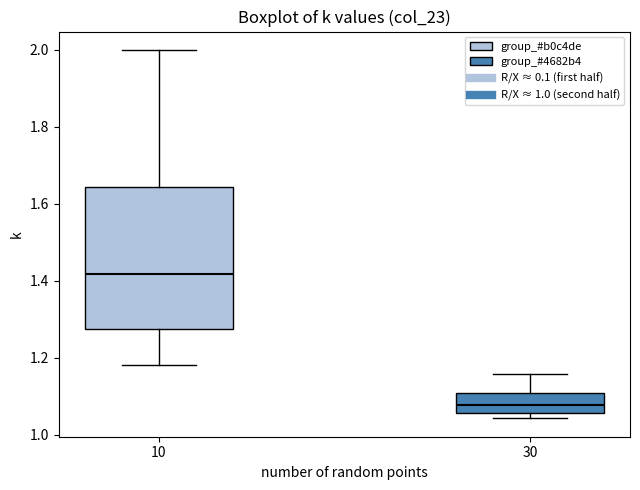

Reading left to right, transcribe this box plot: for each box, give where its median line is, the range the box spans, and where its two whiskers end, as read against the y-axis. The values are not printed on the chart, so give them approximately, as read against the axis.

10: median 1.42, box 1.28 to 1.64, whiskers 1.18 to 2.00
30: median 1.08, box 1.06 to 1.10, whiskers 1.04 to 1.16